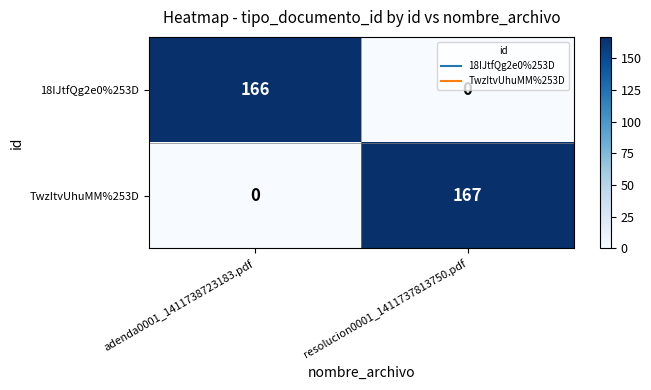

Rank the series by their maximum value, from highest to lowest.

TwzItvUhuMM%253D, 18IJtfQg2e0%253D